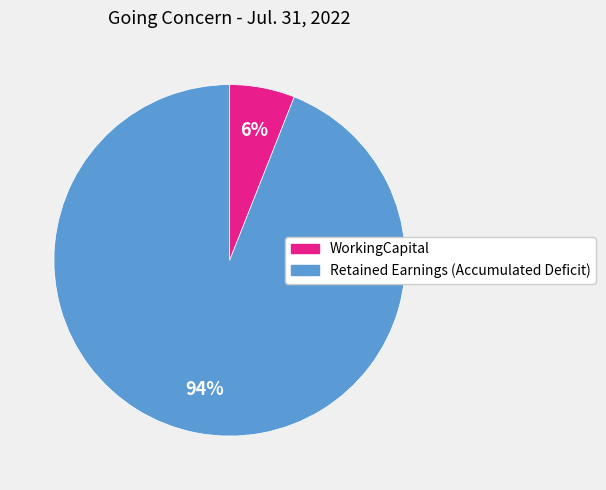

What is the ratio of the value at WorkingCapital to the value at Retained Earnings (Accumulated Deficit)?

0.1